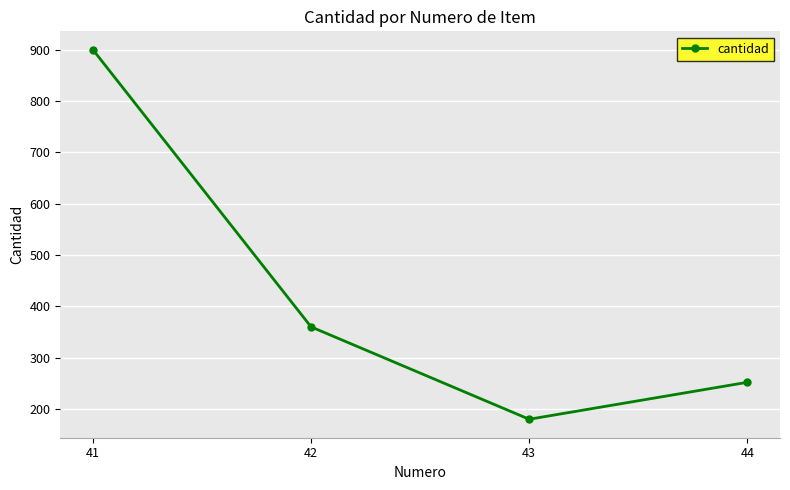

The chart shows a value of 81 at 44. True or false?

False